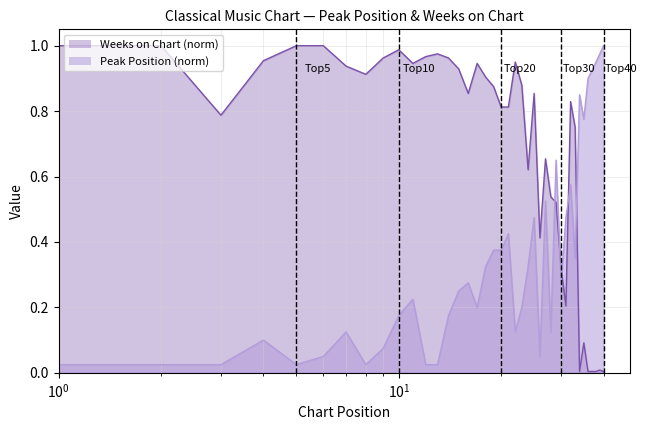

Is the value of Peak Position at 15 greater than the value of Weeks on Chart at 8?

No